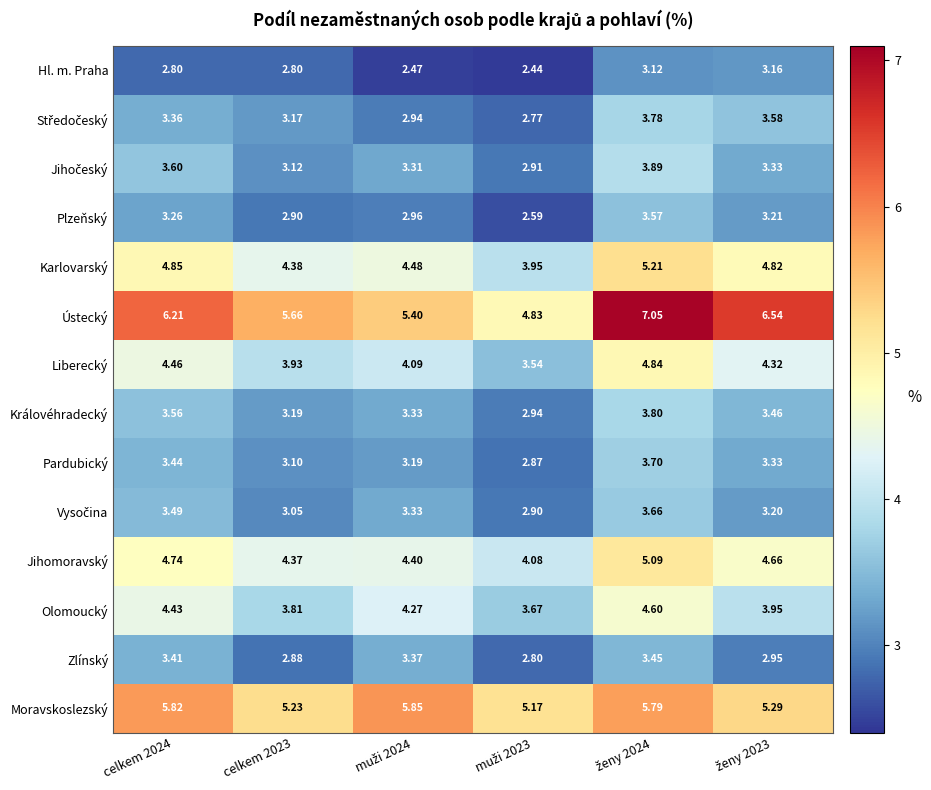

Which series has the widest spread of values?

Ústecký